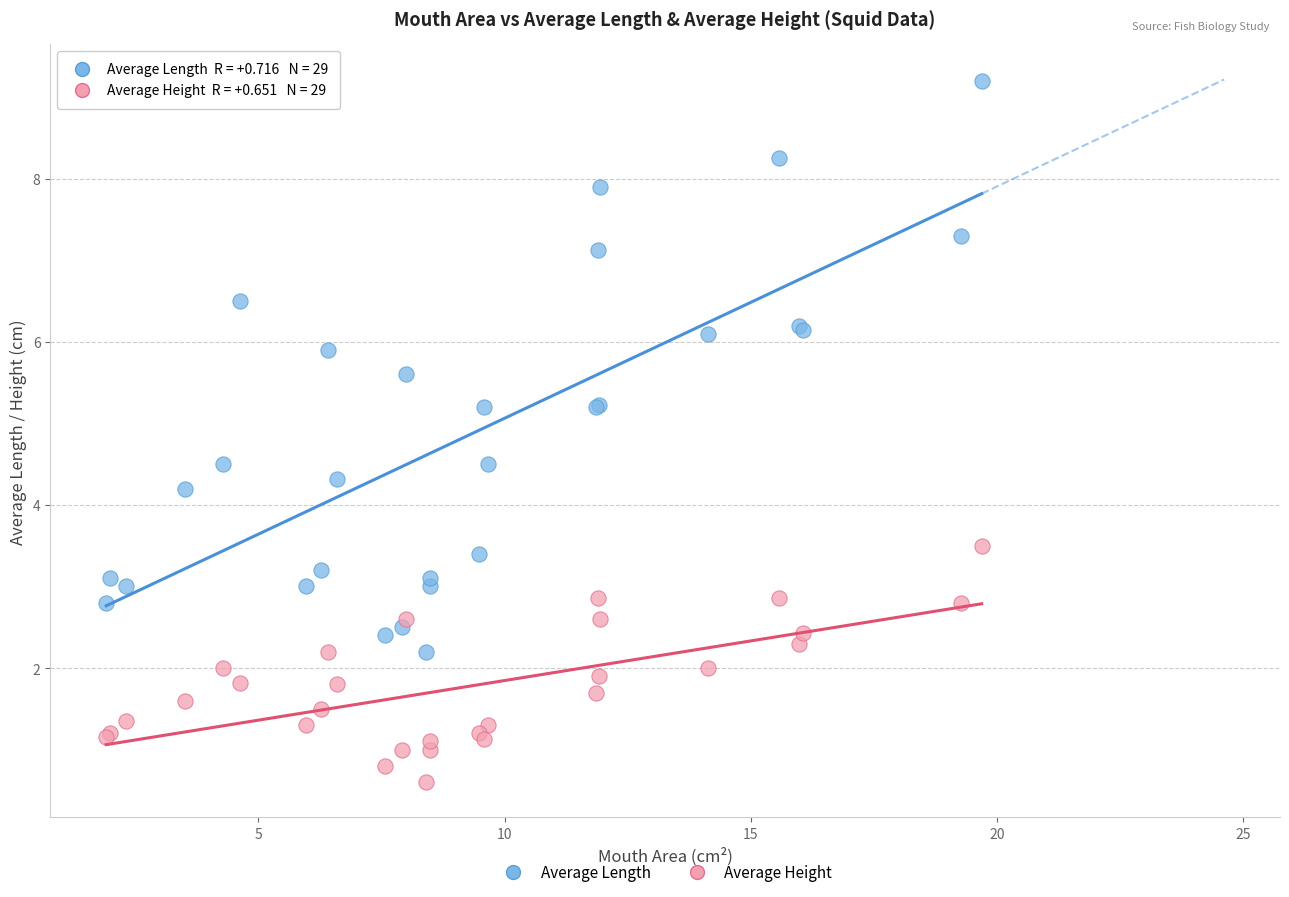

What are all the series names shown in the legend?

Average Length, Average Height